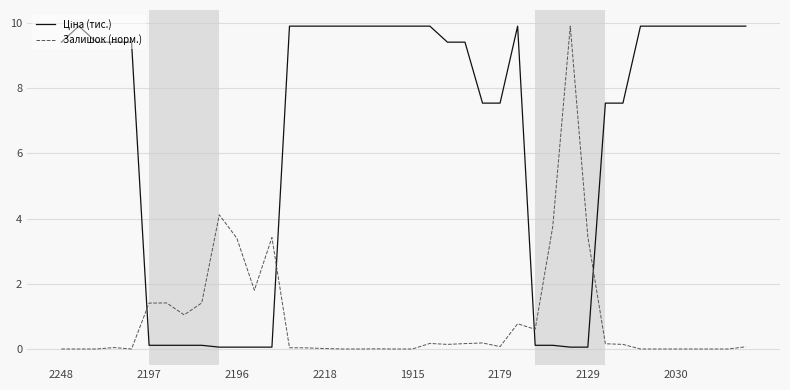

What is the difference between the maximum and minimum values in the Залишок (норм.) series?

9.9